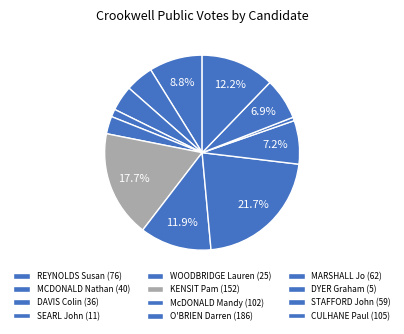

How many slices are in this pie chart?

12